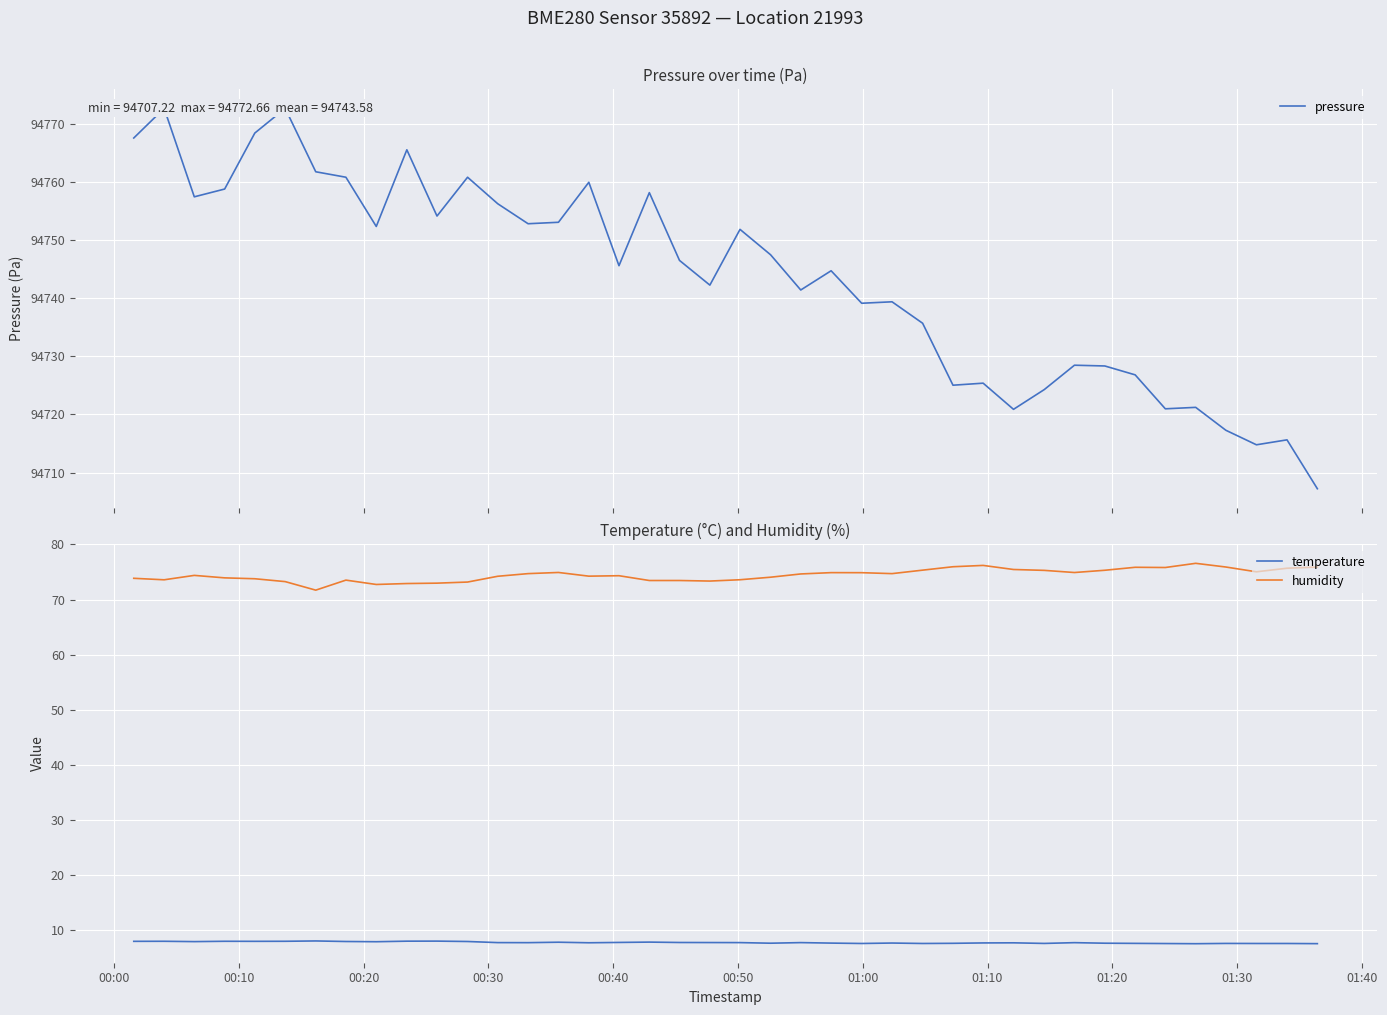

True or false: humidity and temperature intersect in this chart.

False